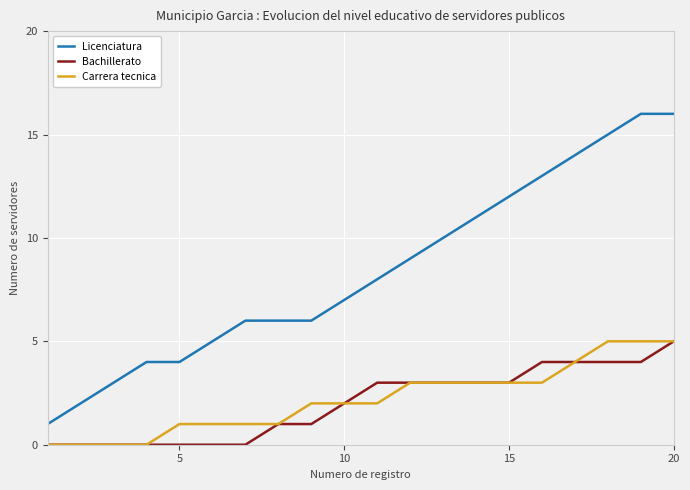

Which series has the largest total across all categories?

Licenciatura